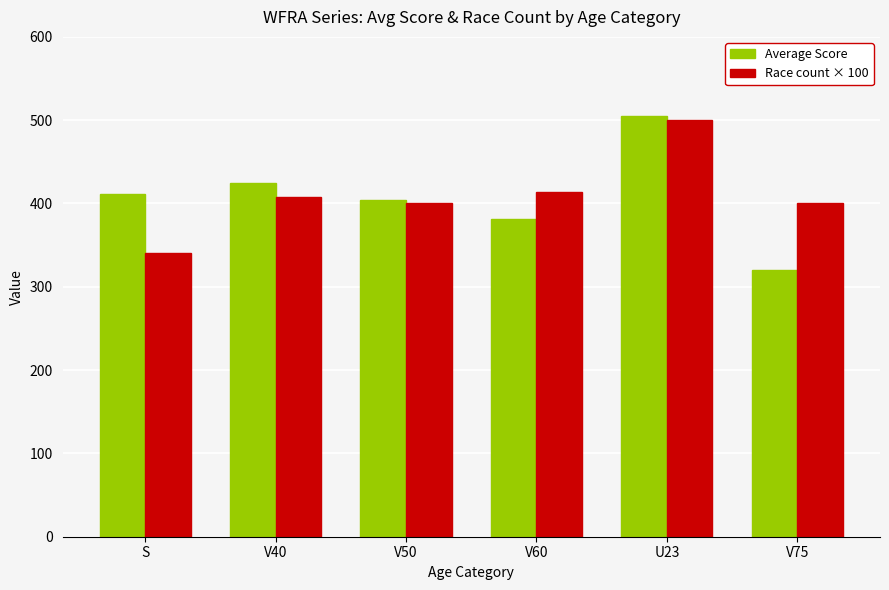

Are the bars horizontal?

No